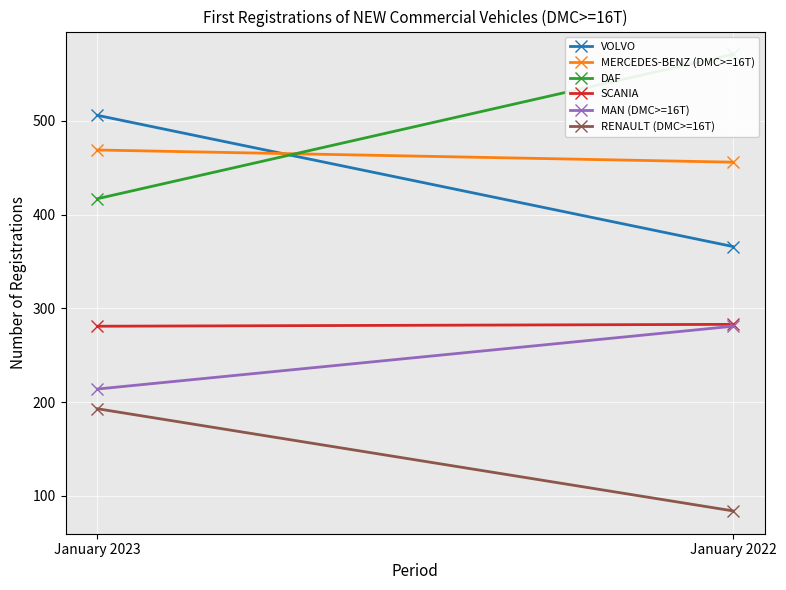

At which category is the sum across all series the highest?

January 2023